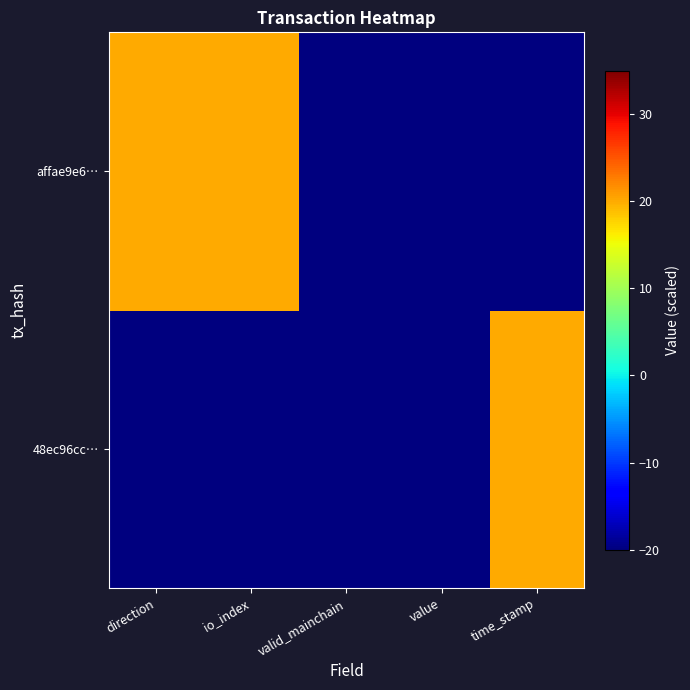

Reading left to right, extract all data points from this chart.

48ec96cc…: direction=-20	io_index=-20	valid_mainchain=-20	value=-20	time_stamp=20
affae9e6…: direction=20	io_index=20	valid_mainchain=-20	value=-20	time_stamp=-20